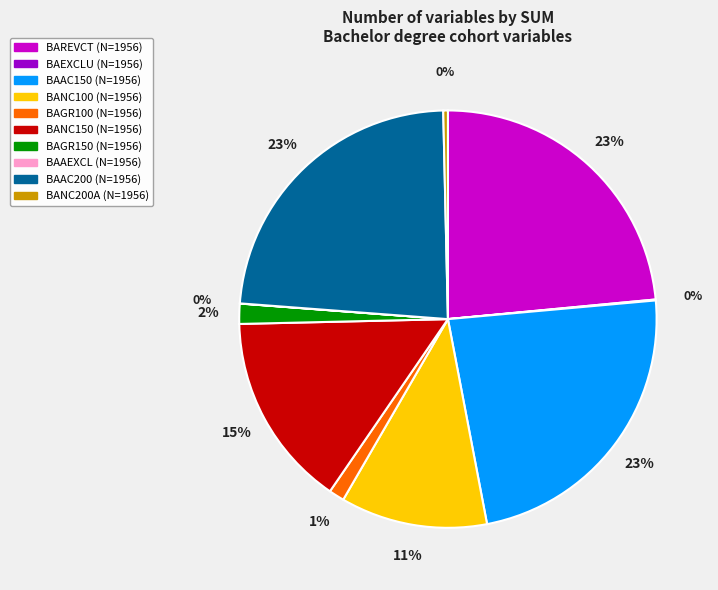

The BAREVCT (N=1956) slice represents 23% of the pie. True or false?

True